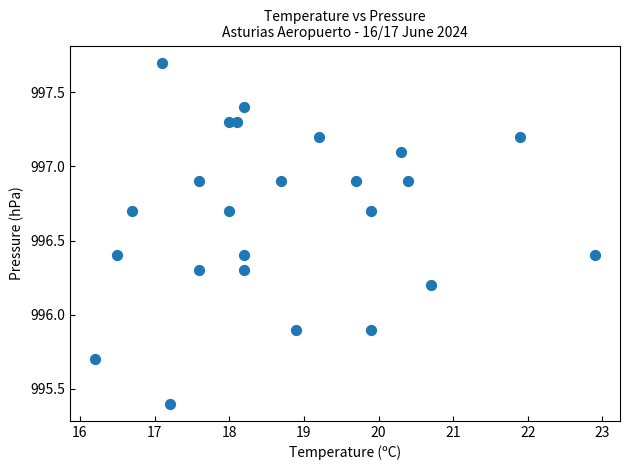

What is the range of X values (max minus min)?

6.7